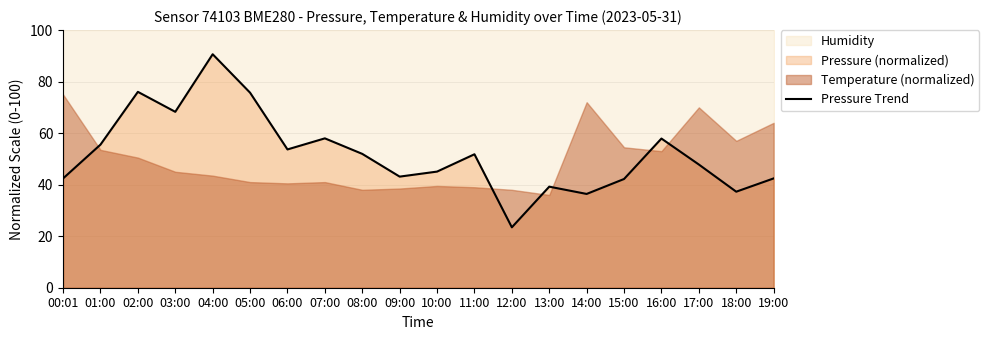

Is it true that the value at 13:00 is 39.2?

True